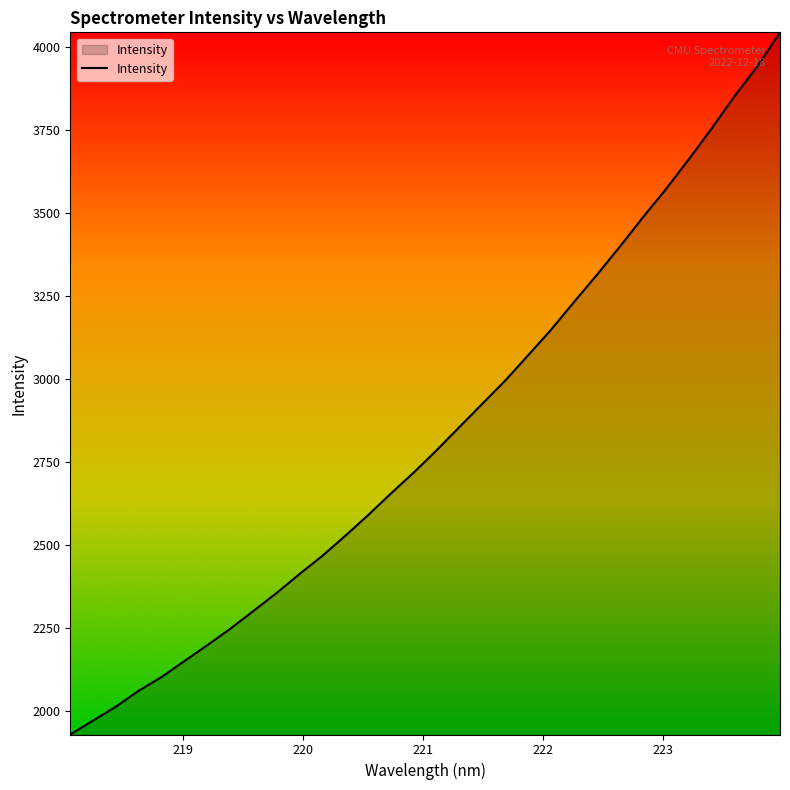

What is the maximum value shown in the chart?

4043.8